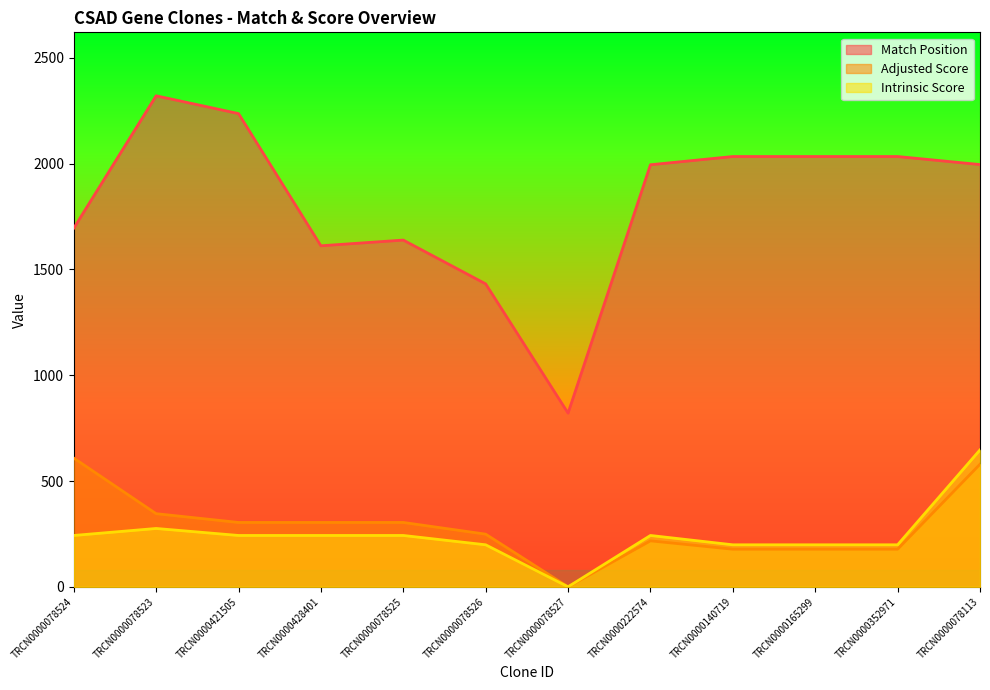

Between TRCN0000421505 and TRCN0000140719, which series saw the biggest shift?

Match Position